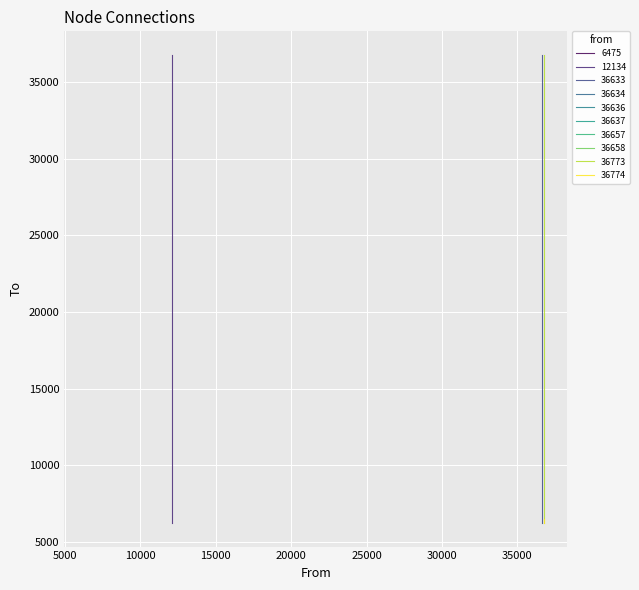

True or false: to has more than 2 points higher than both neighbors.

True